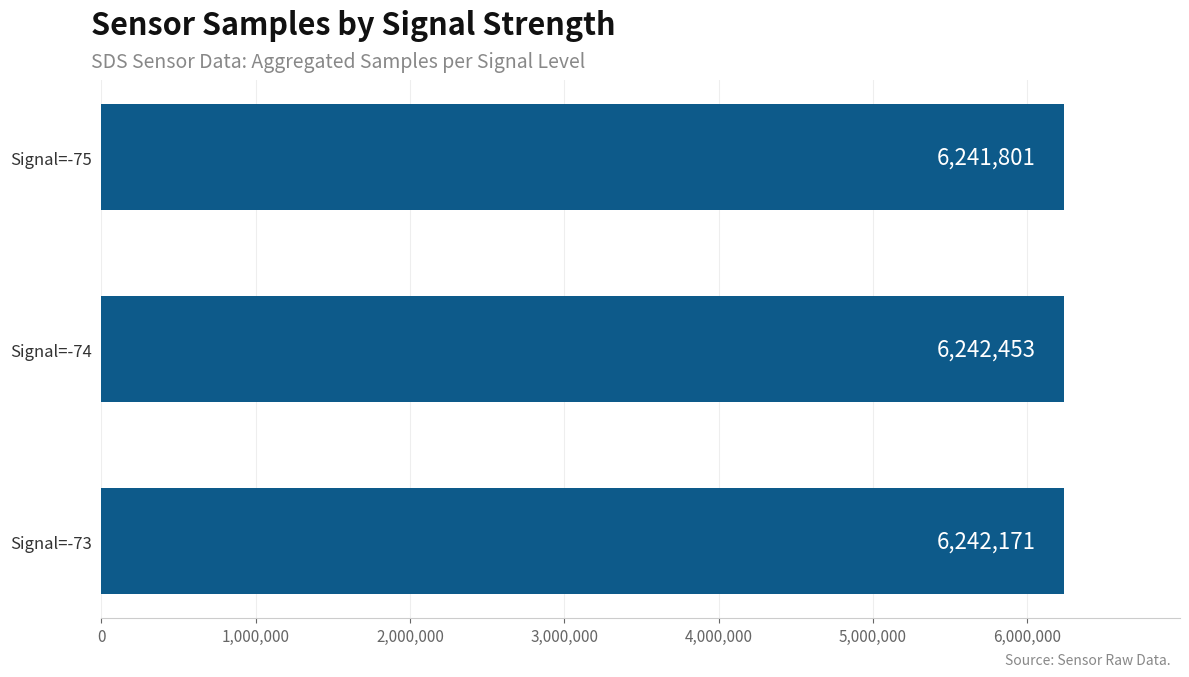

What is the sum of all values?

18726425